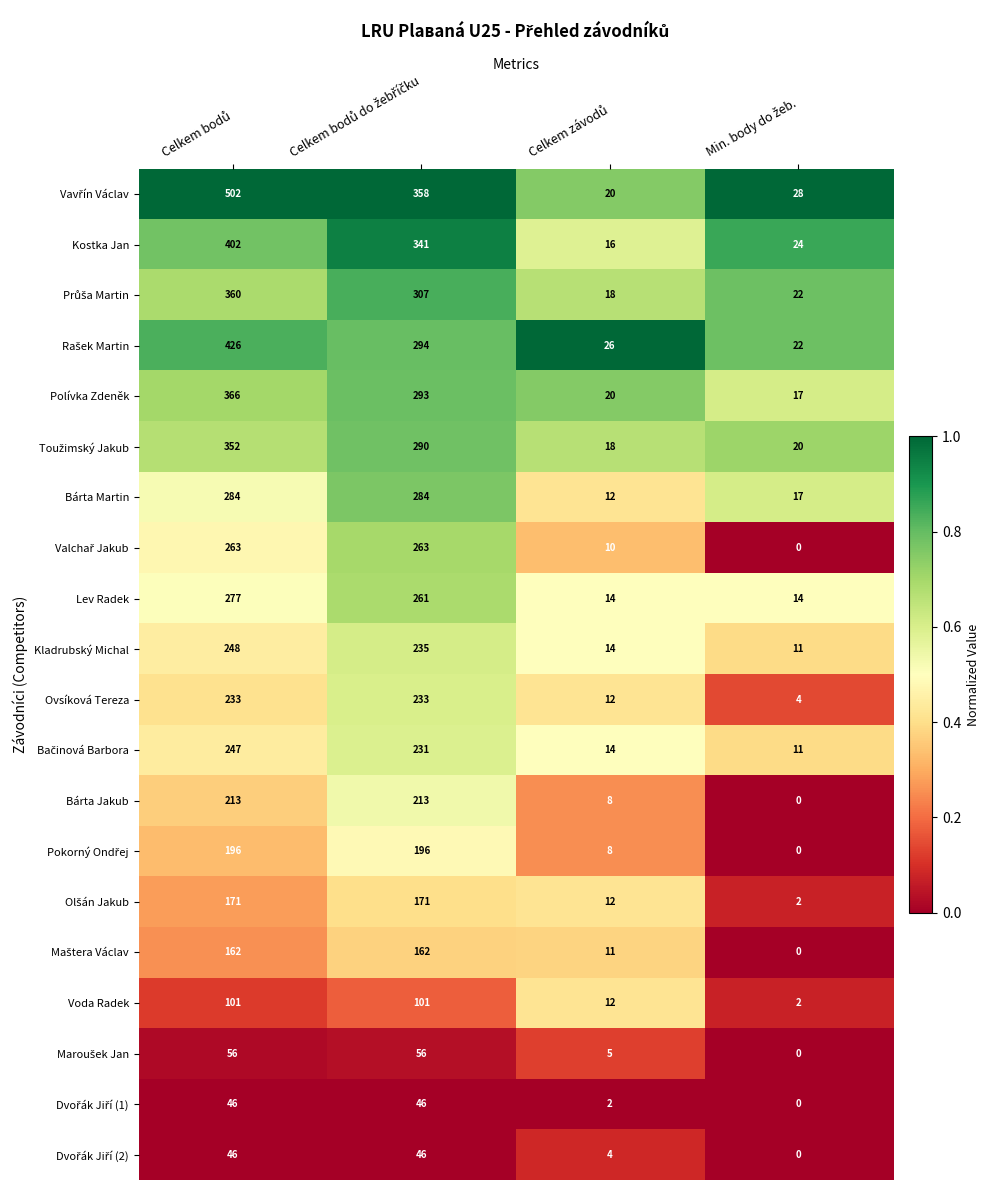

At how many categories does at least one series exceed 0?

4